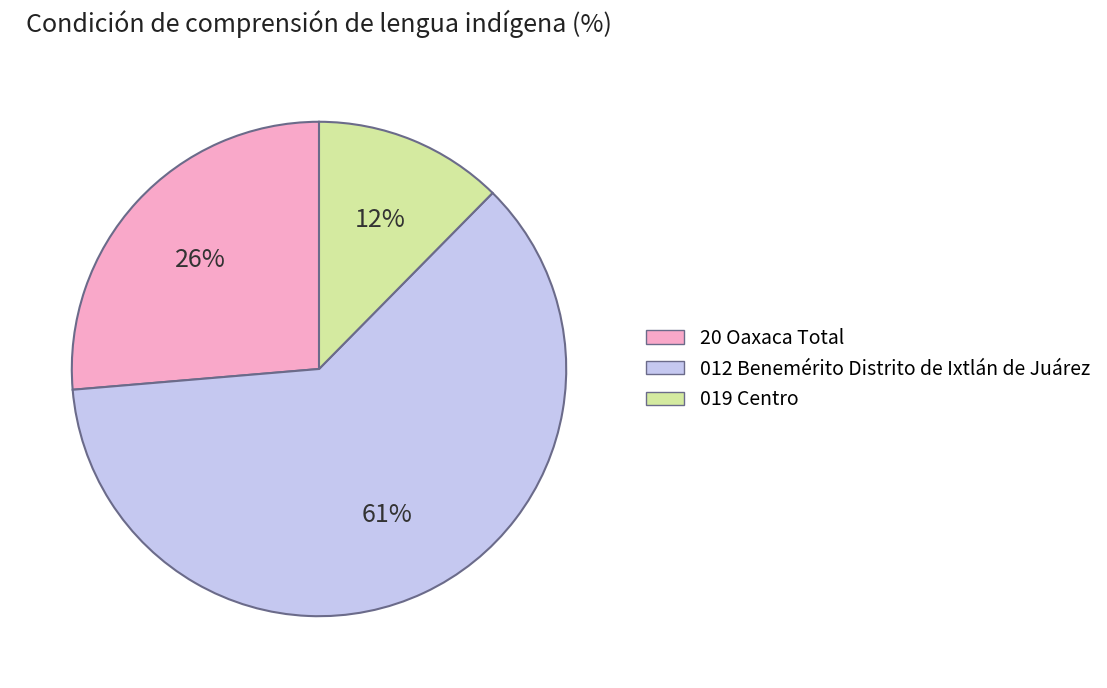

How many segments does this pie chart have?

3